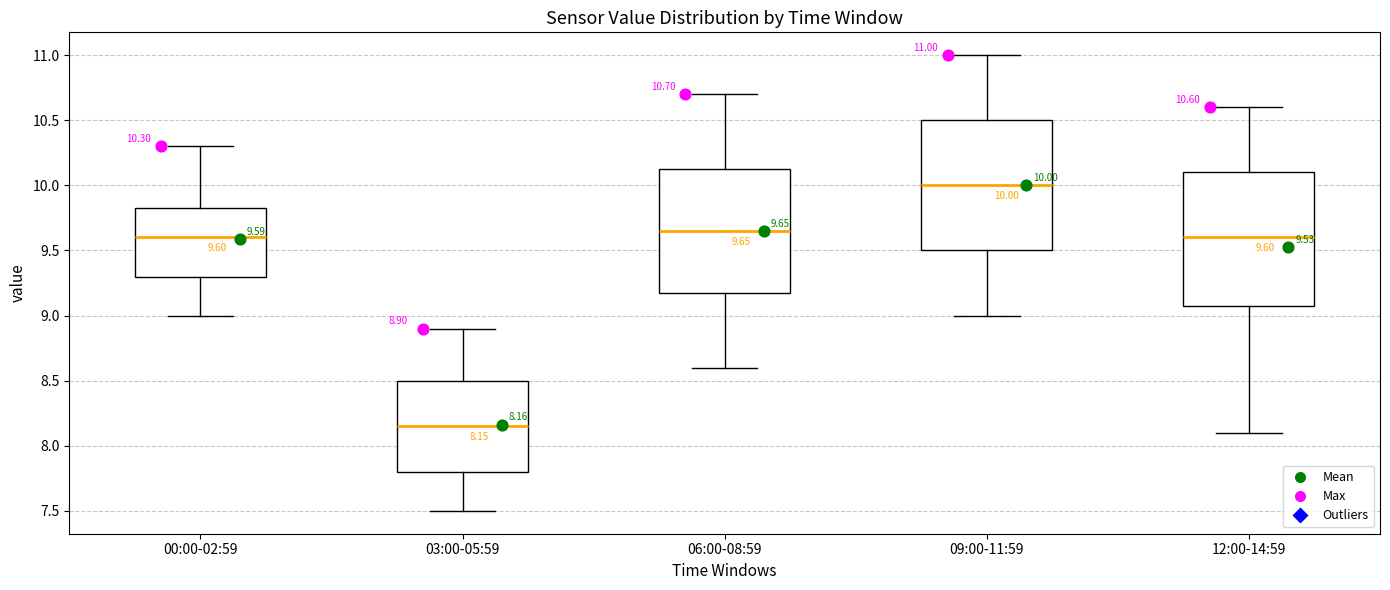

Which box's median line is the lowest?

03:00-05:59